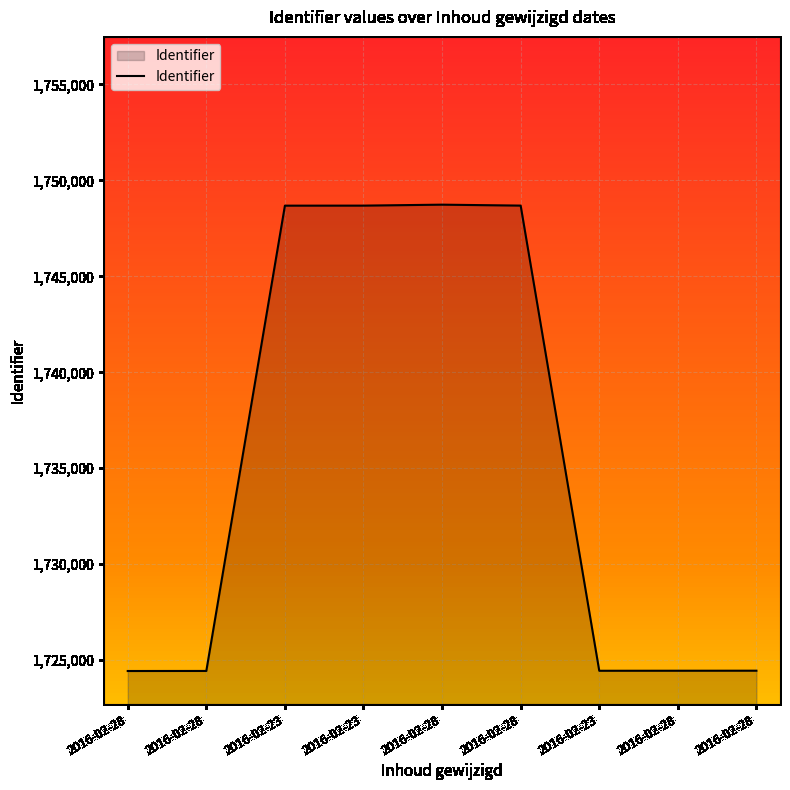

Reading left to right, transcribe all the data shown in this chart.

2016-02-28=1724433	2016-02-28=1724436	2016-02-23=1748685	2016-02-23=1748687	2016-02-28=1748737	2016-02-28=1748688	2016-02-23=1724445	2016-02-28=1724447	2016-02-28=1724449